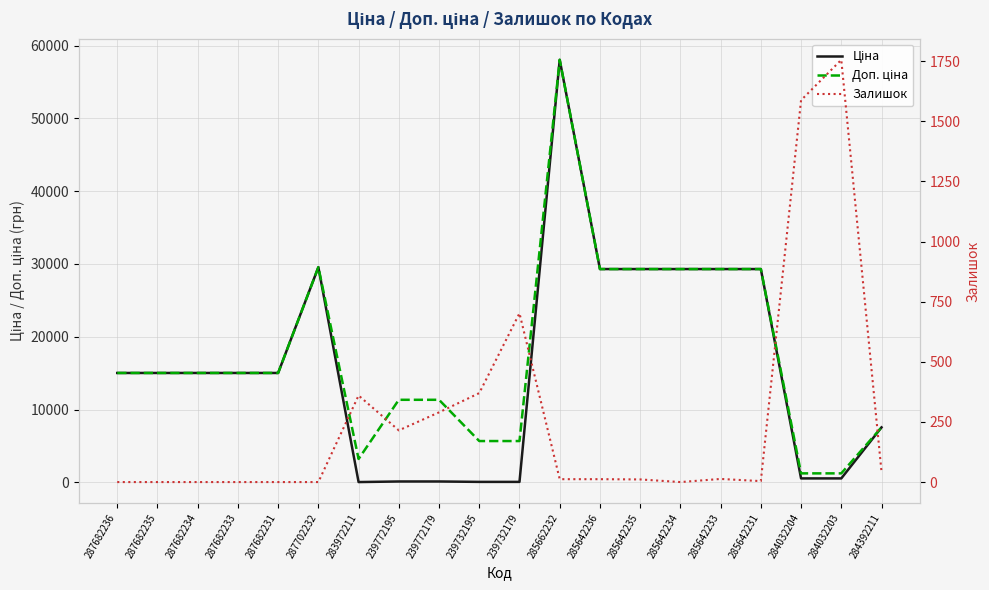

Where is Залишок nearest to the value 878?

239732179